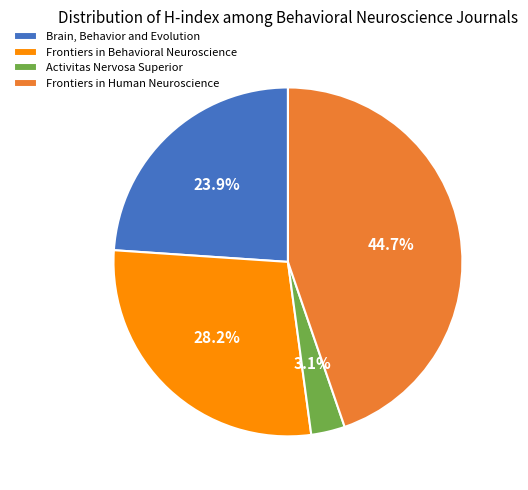

Rank the categories by value from highest to lowest.

Frontiers in Human Neuroscience, Frontiers in Behavioral Neuroscience, Brain, Behavior and Evolution, Activitas Nervosa Superior